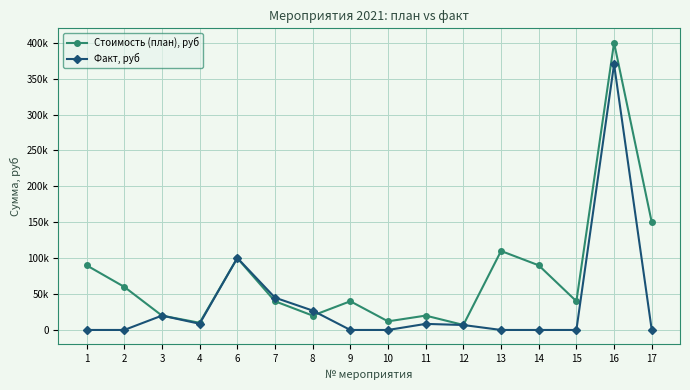

List the series in order of their overall mean, highest first.

Стоимость (план), руб, Факт, руб